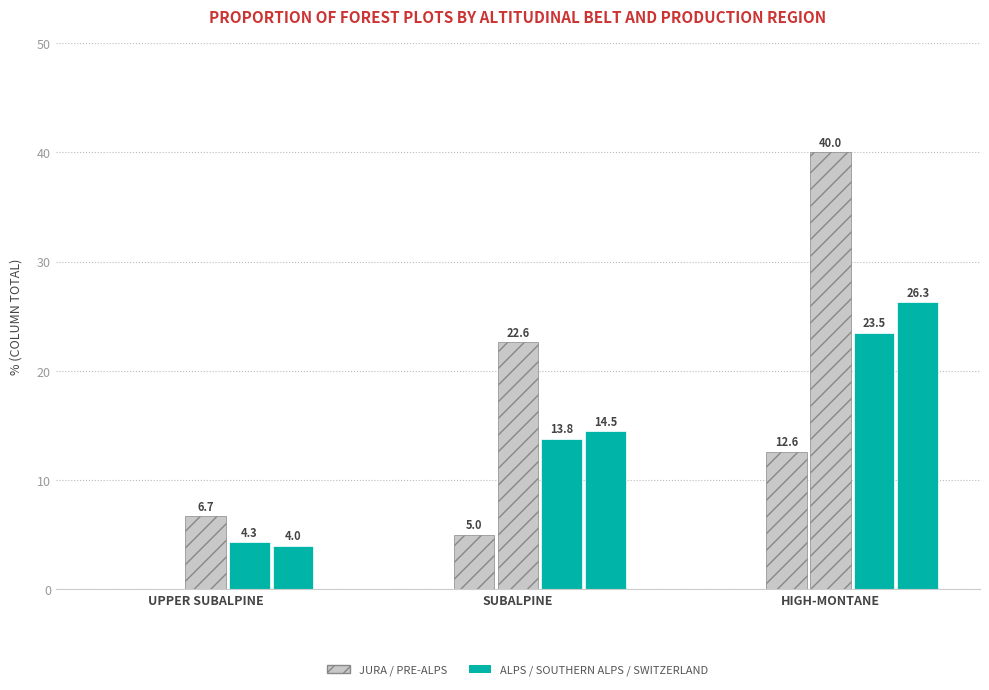

Reading right to left, list all the values displayed in this chart.

Jura: 0.0	0.0	0.0
Pre-Alps: 12.6	5.0	0.0
Alps: 40.0	22.6	6.7
Southern Alps: 23.5	13.8	4.3
Switzerland: 26.3	14.5	4.0